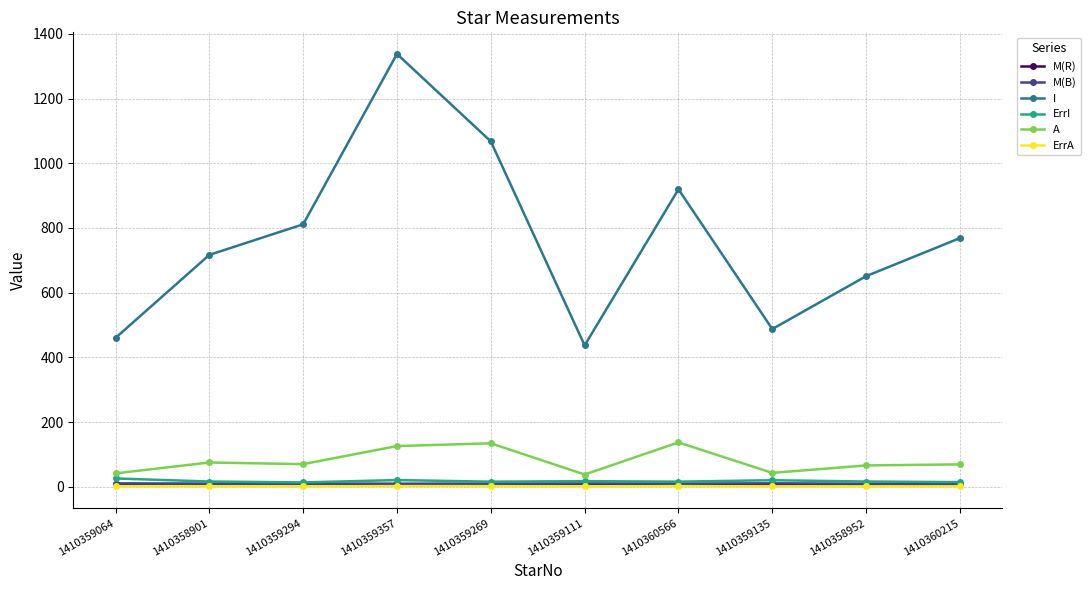

Between 1410359111 and 1410360215, which series saw the biggest shift?

I